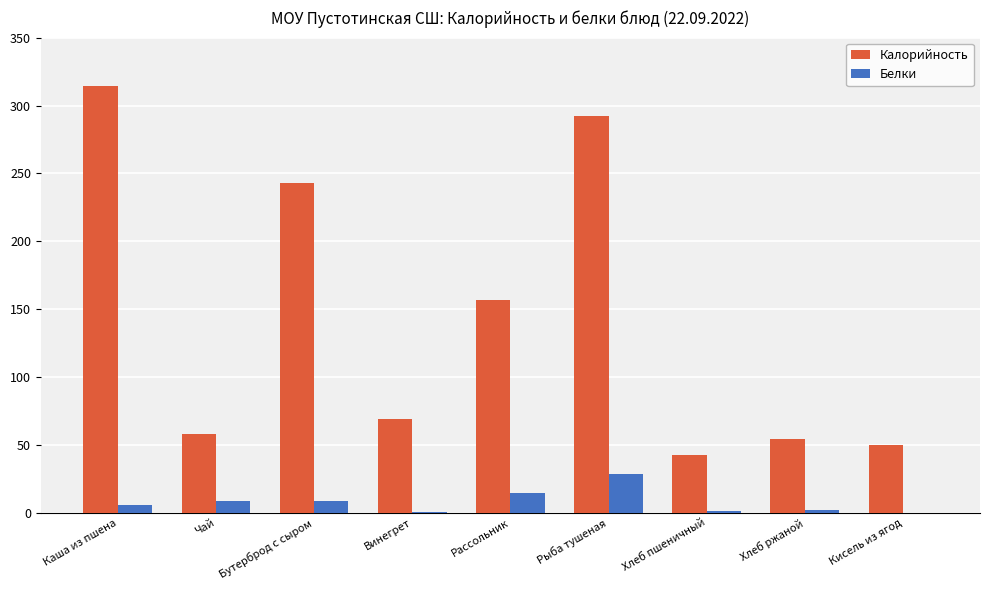

What is the sum of all Калорийность values?

1280.2